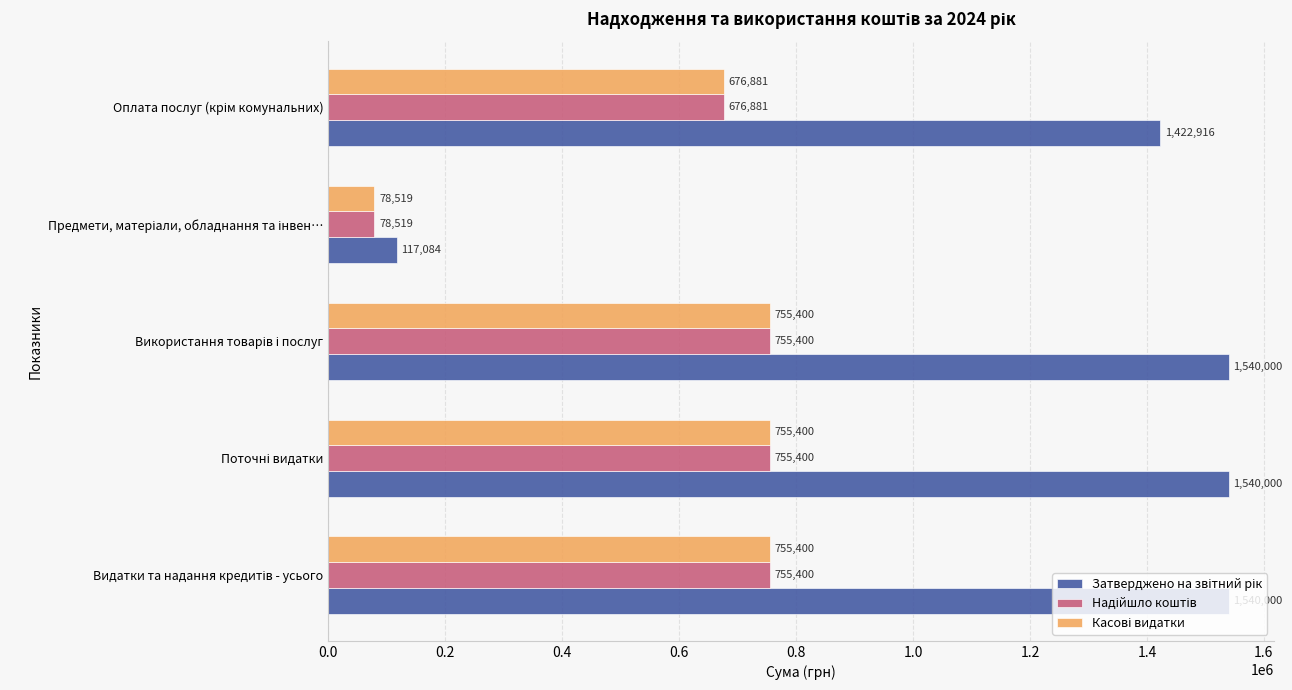

At how many categories does at least one series exceed 1466086?

3